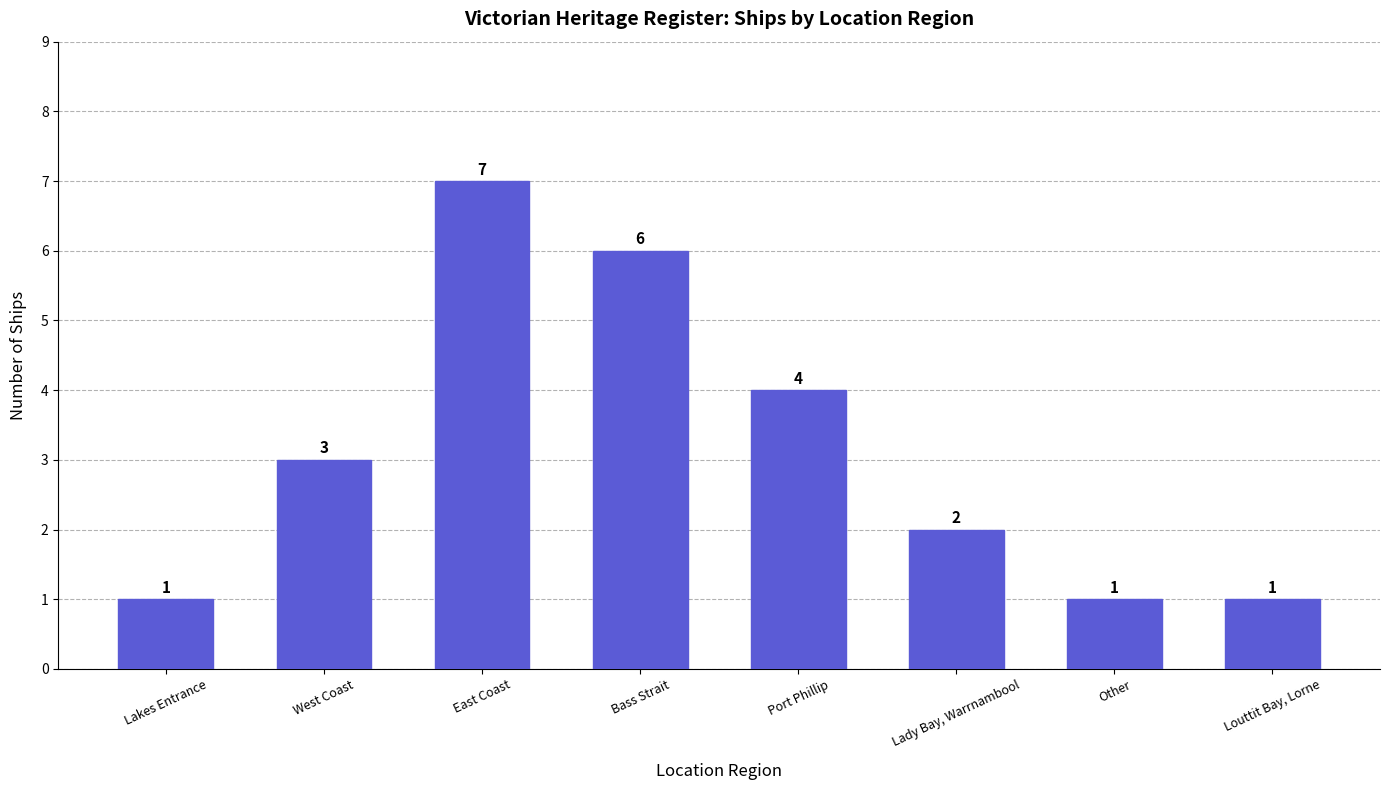

Where is the data nearest to the value 4?

Port Phillip